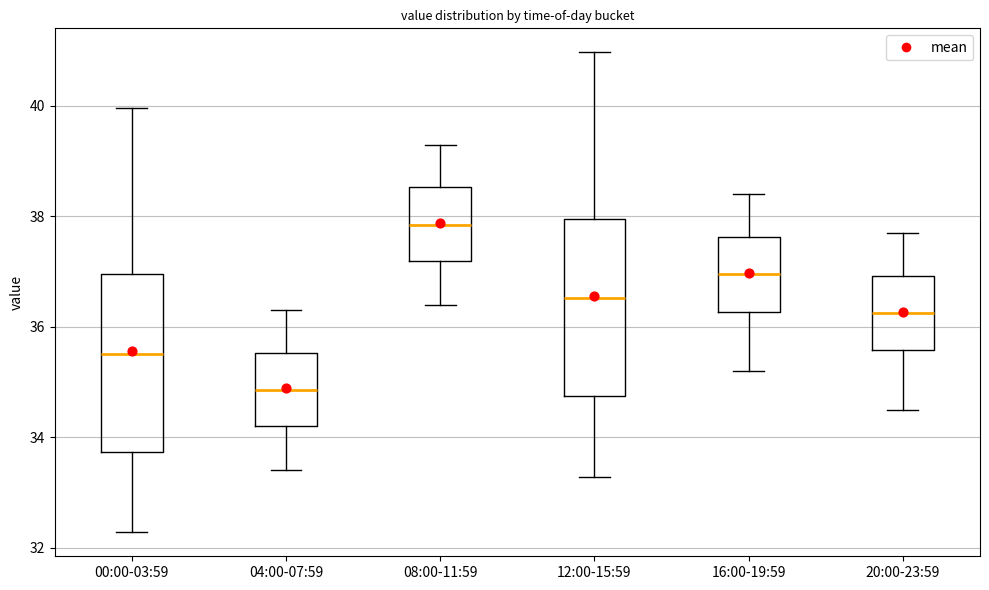

Where does the median line of the box for 00:00-03:59 sit on the y-axis? The values are not printed on the chart, so give them approximately, as read against the axis.

35.6